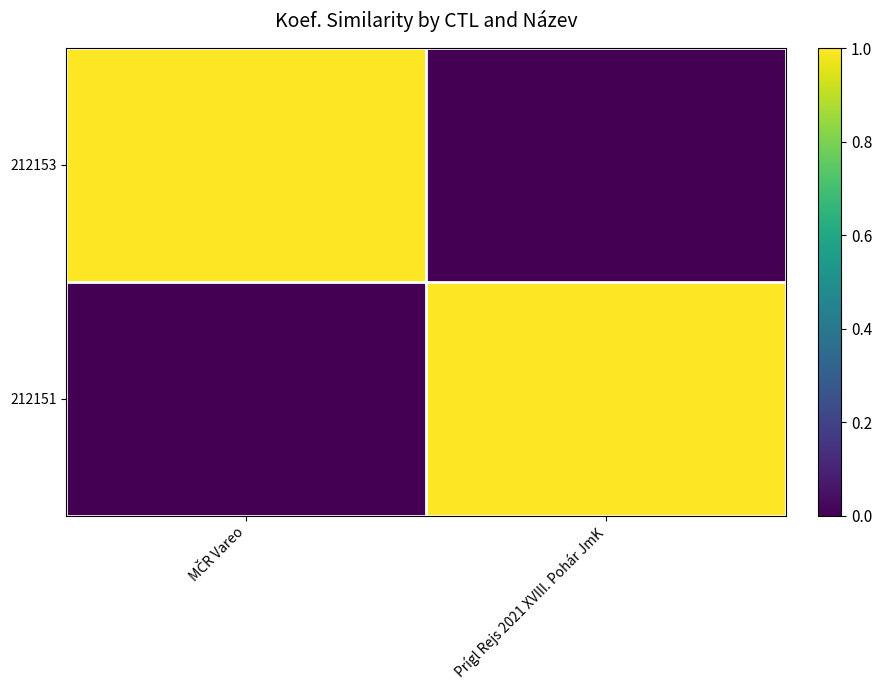

Which series has the largest total across all categories?

212153